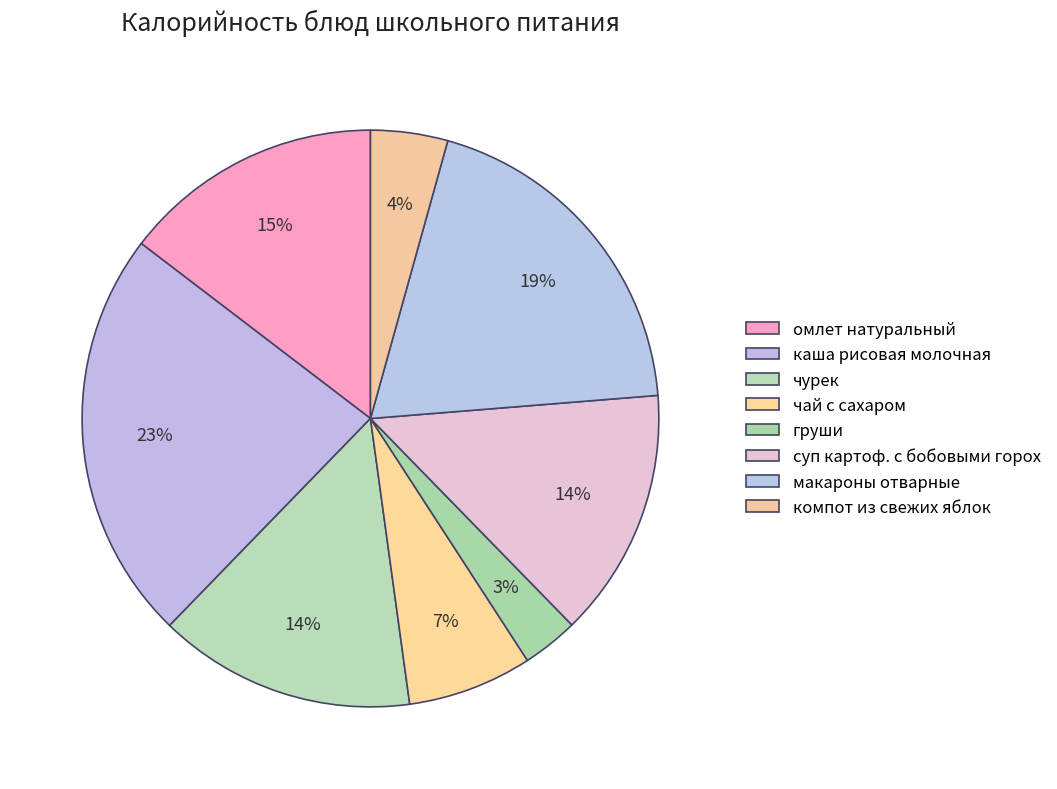

What percentage do макароны отварные and чурек together represent?

33.8%